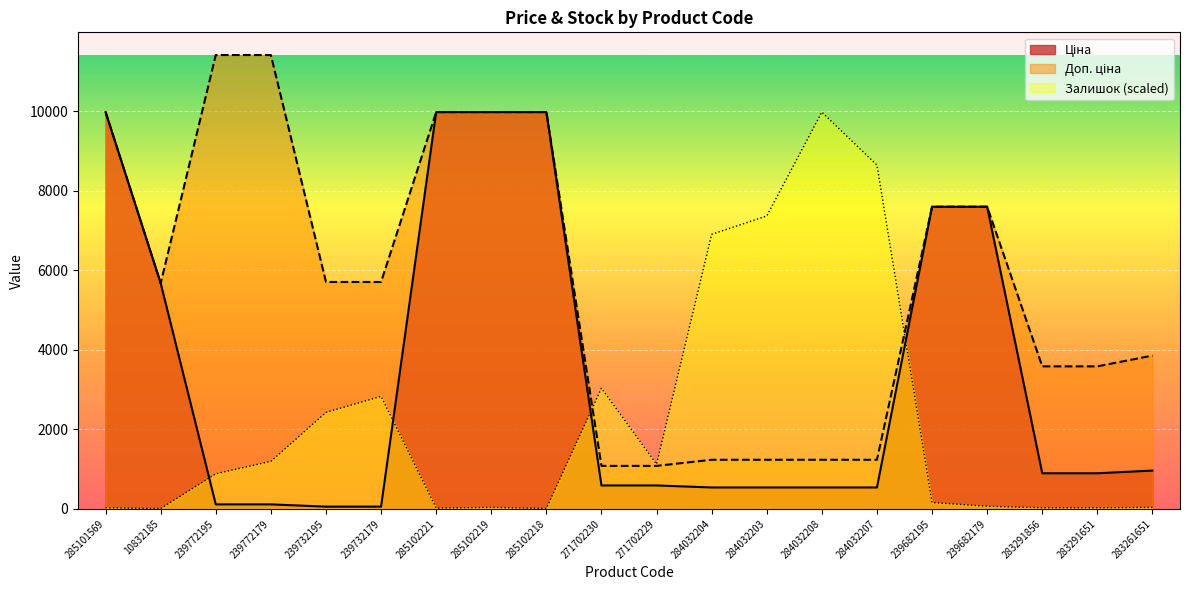

How many intersections are there between Залишок and Ціна?

4